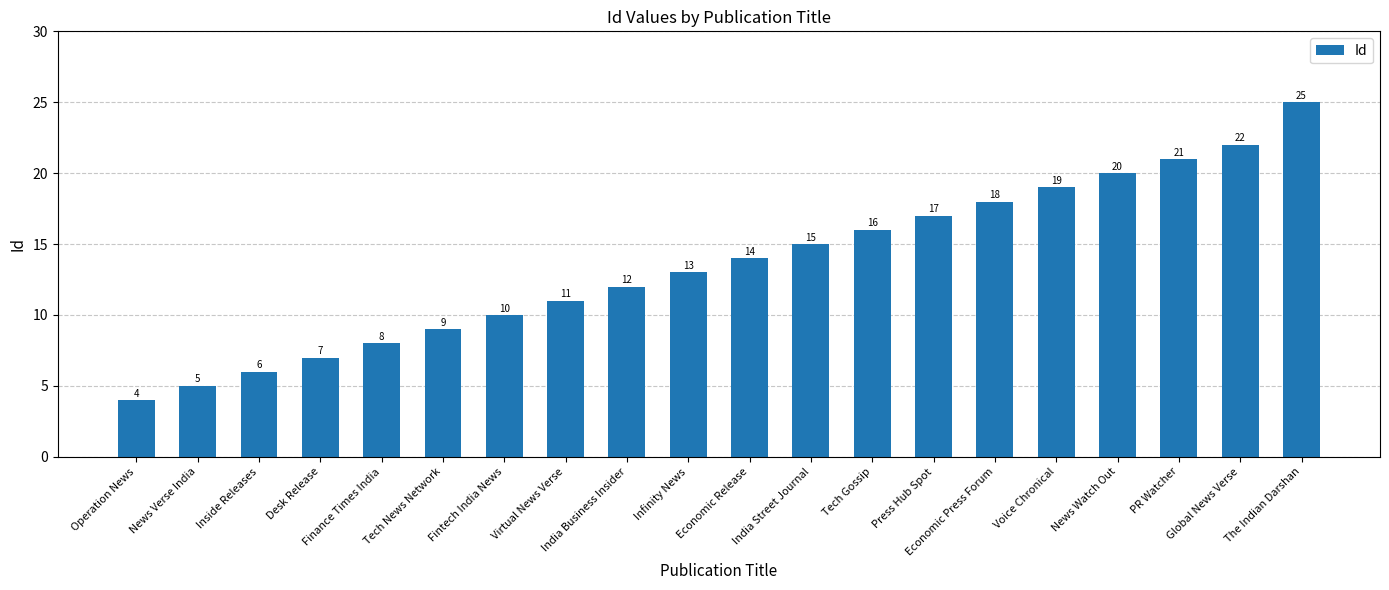

What position from the left is PR Watcher?

18